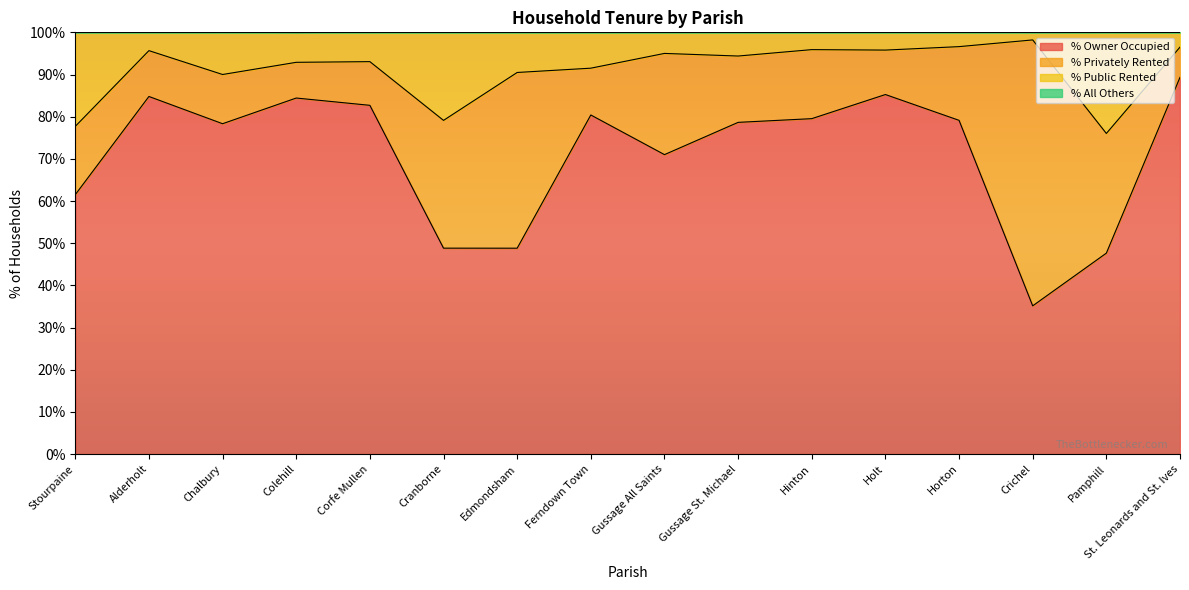

What is the maximum value for % Owner Occupied?

89.3